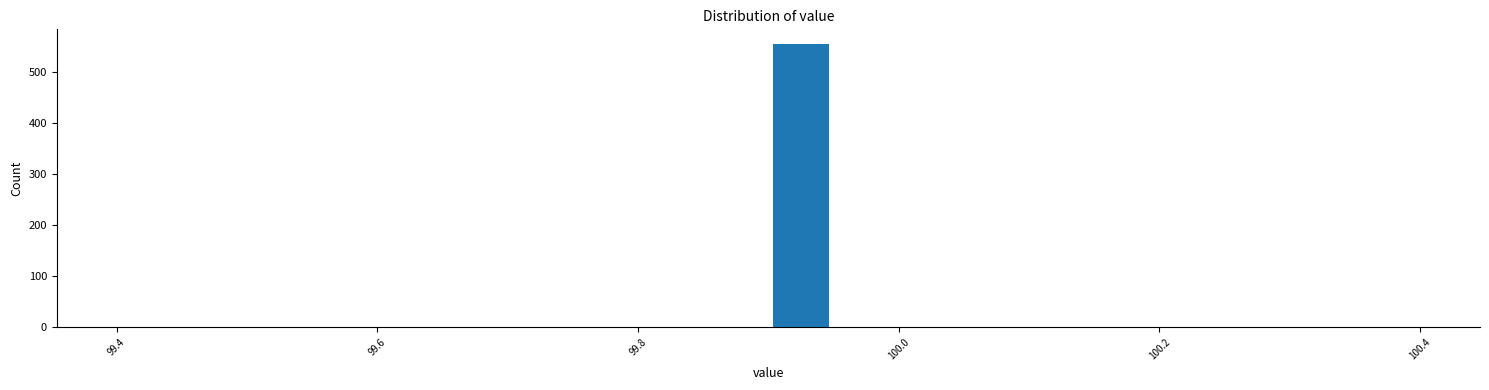

Read against the x-axis, roughly where is the centre of the tallest bar?

99.92